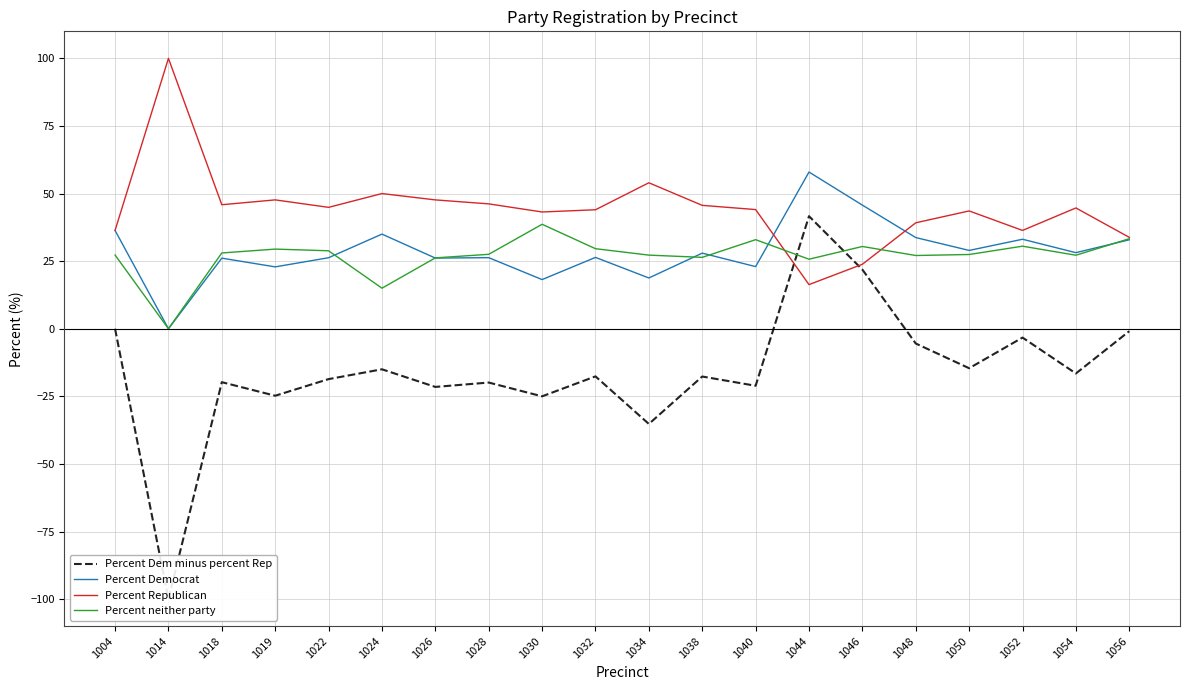

Is the value of Percent Republican at 1054 greater than the value of Percent Dem minus percent Rep at 1030?

Yes